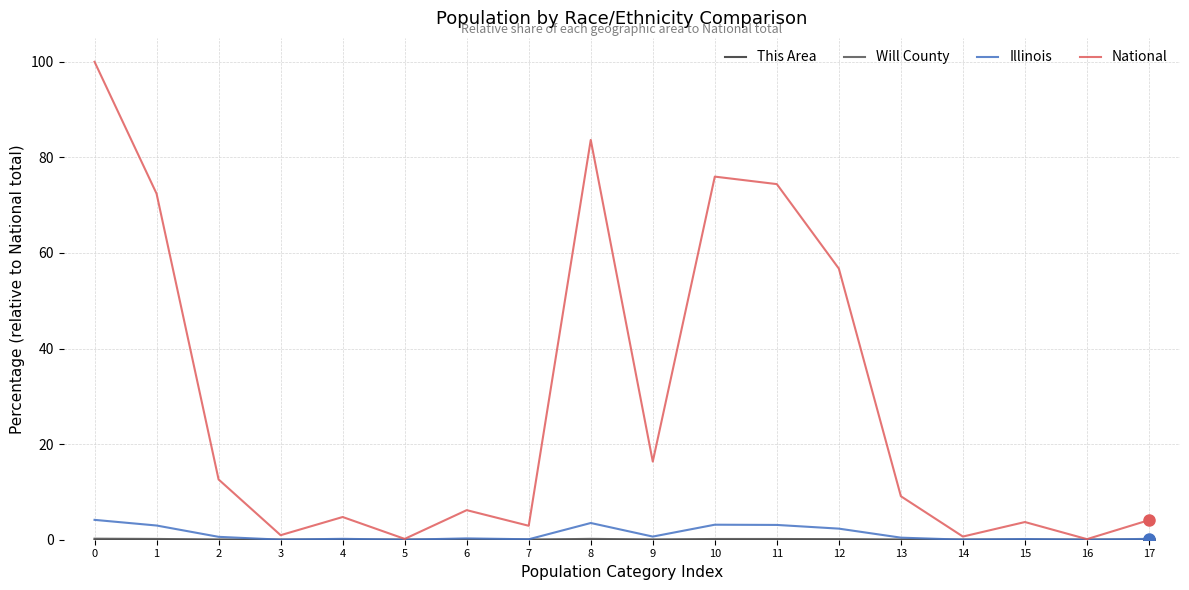

Which series has the largest range (max minus min)?

National